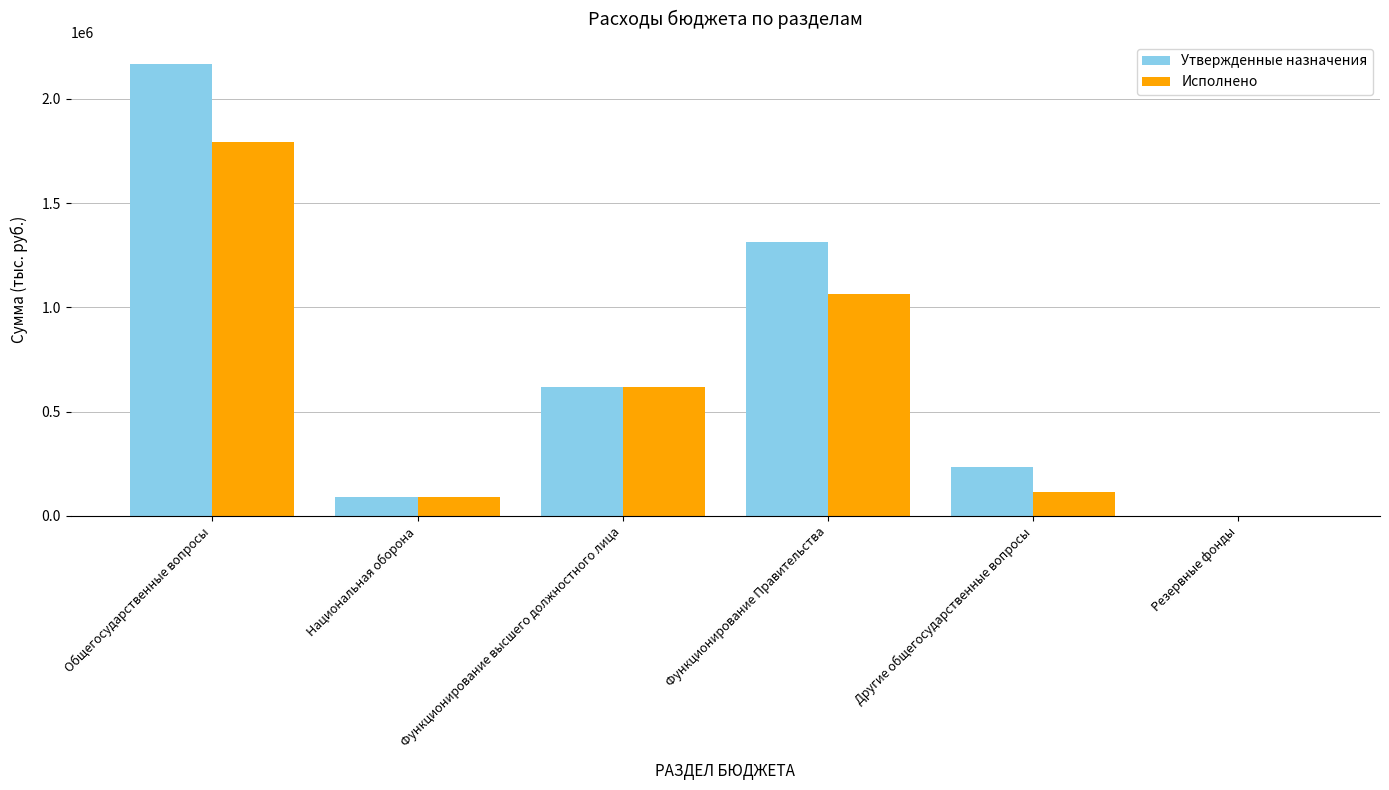

Reading left to right, transcribe all the data shown in this chart.

Утвержденные назначения: Общегосударственные вопросы=2164718.0	Национальная оборона=89267.0	Функционирование высшего должностного лица=616150.0	Функционирование Правительства=1315251.7	Другие общегосударственные вопросы=232316.3	Резервные фонды=1000.0
Исполнено: Общегосударственные вопросы=1794070.5	Национальная оборона=89267.0	Функционирование высшего должностного лица=616149.6	Функционирование Правительства=1064194.0	Другие общегосударственные вопросы=113726.9	Резервные фонды=0.0